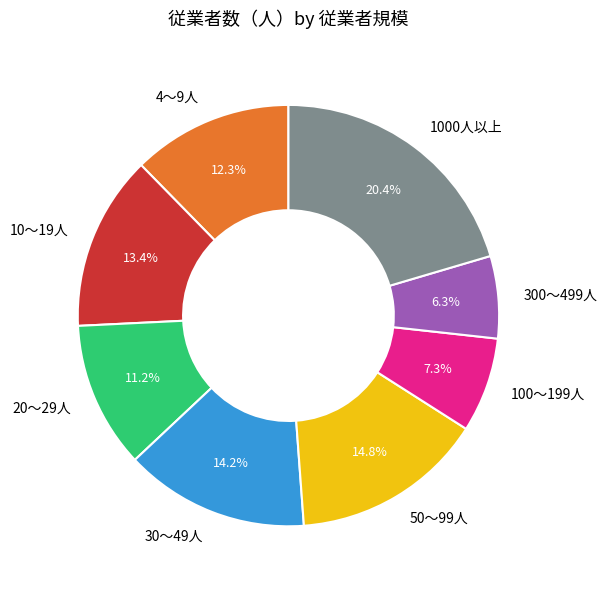

To the nearest percent, what is the difference between the largest and smallest slice percentages?

14%